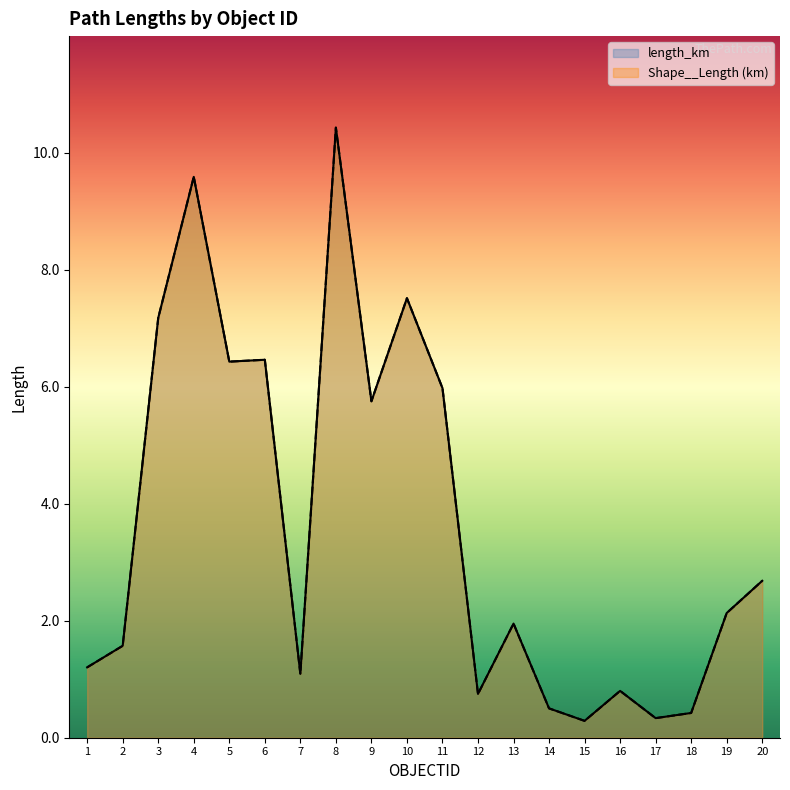

Where is Shape__Length nearest to the value 5?

9